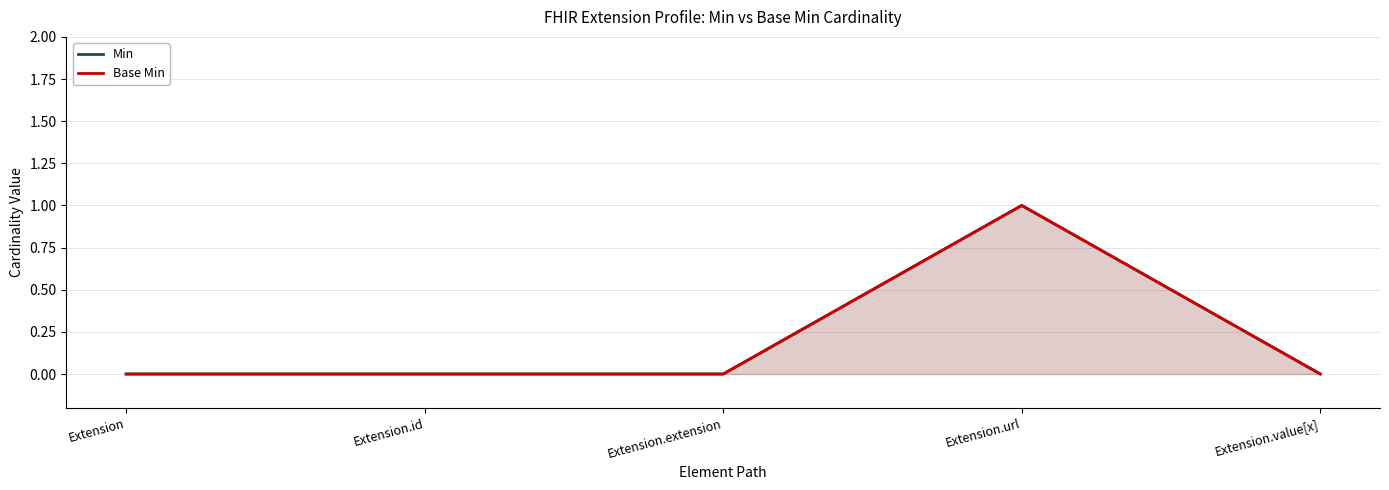

How many data points does each series have?

5